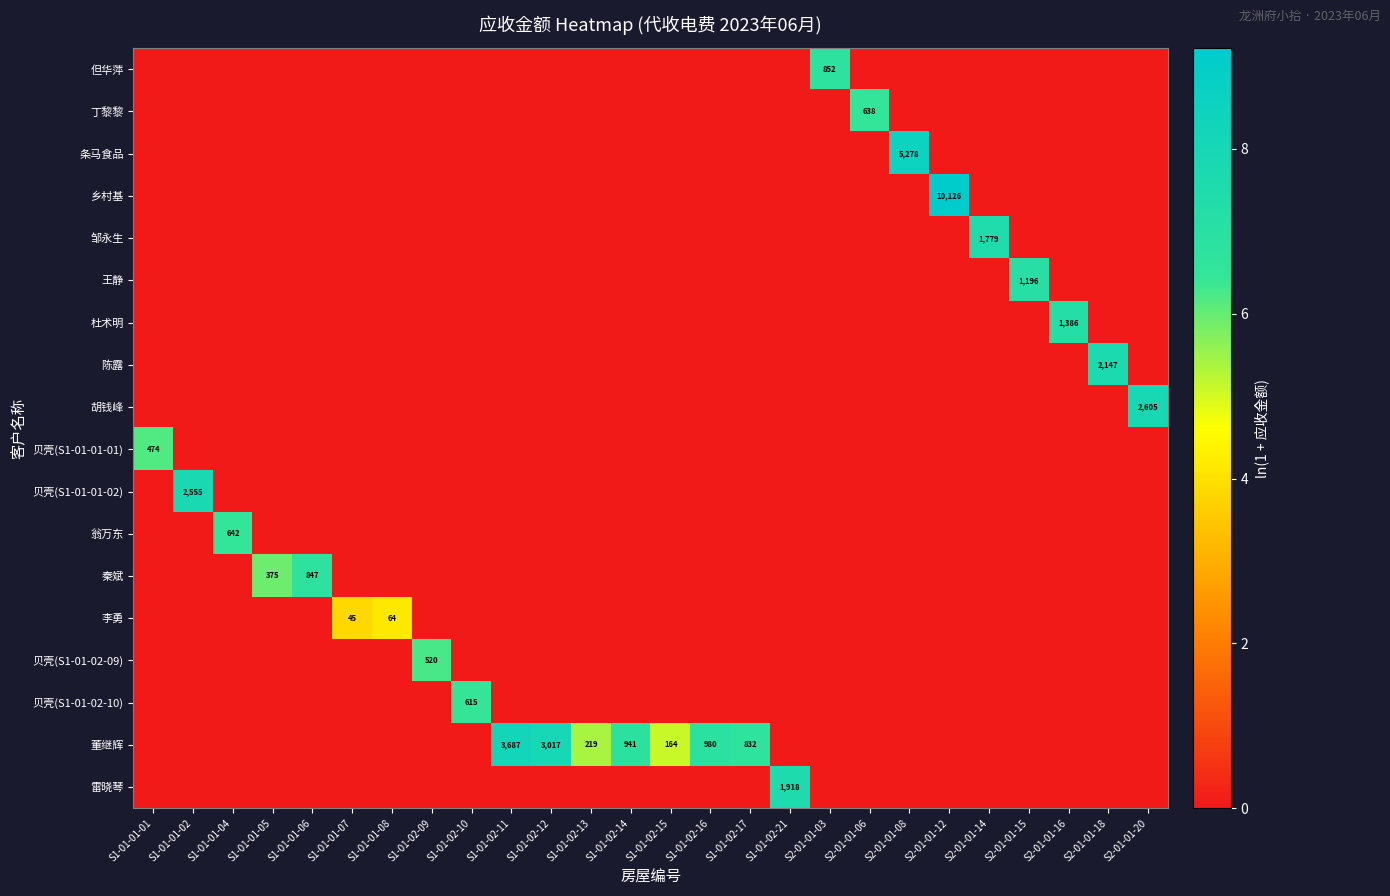

The 邹永生 series shows 1779 at S2-01-01-14. True or false?

True